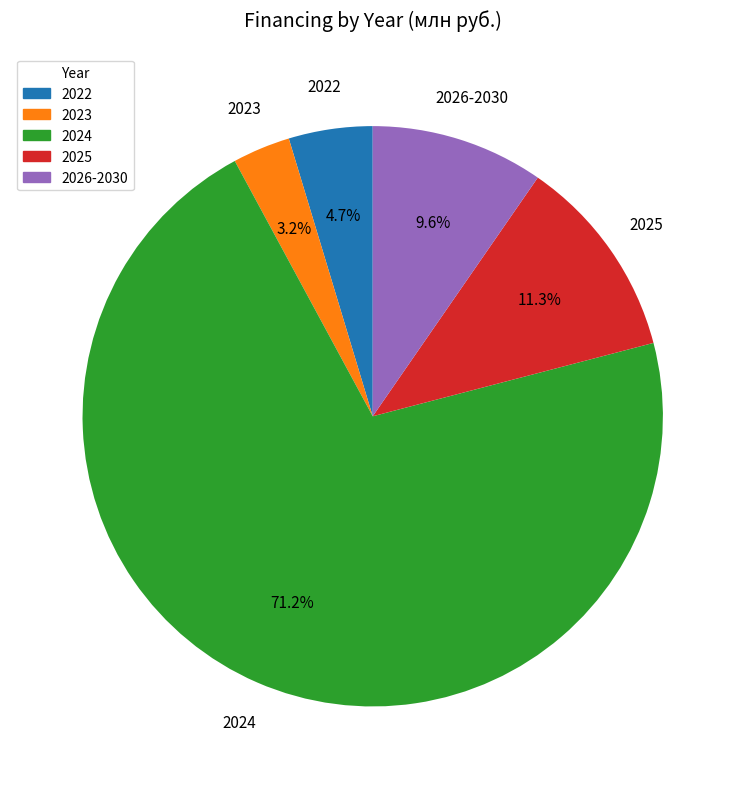

Is 2024 the majority of the pie?

Yes